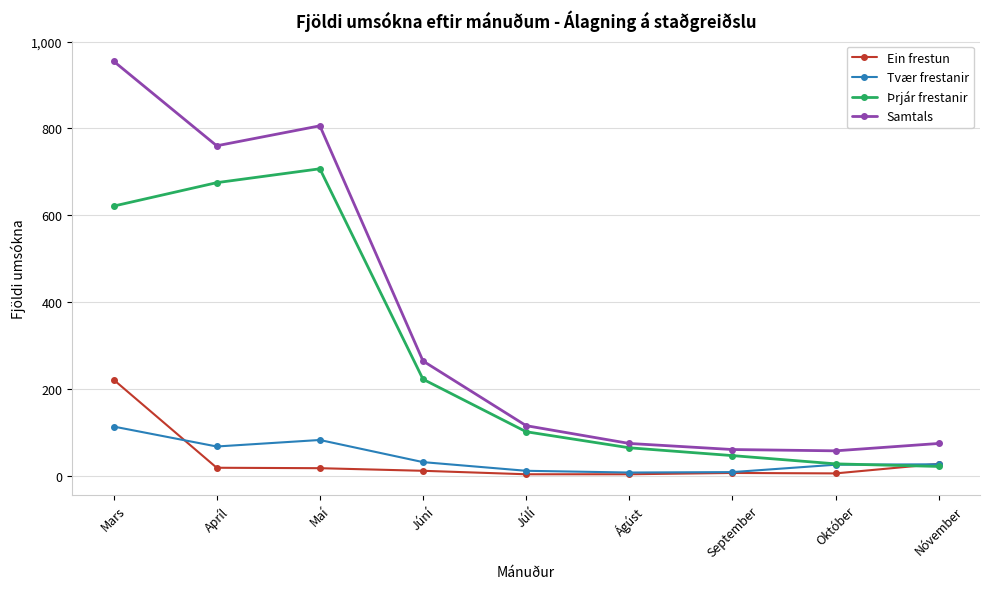

Which series has the widest spread of values?

Samtals